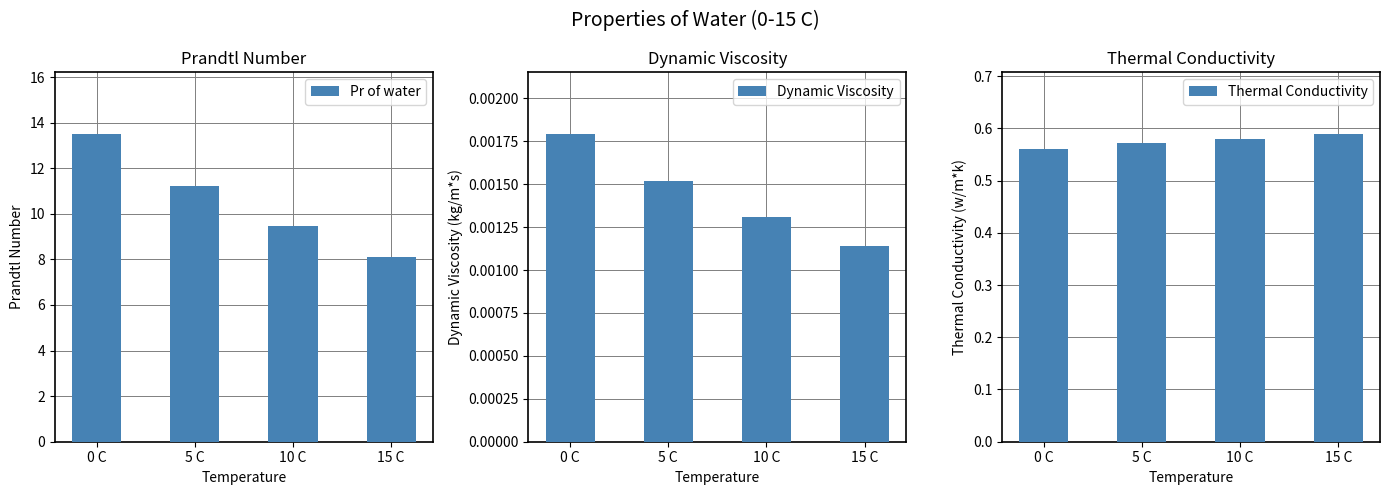

What is the total value across all series at 0 C?

14.1